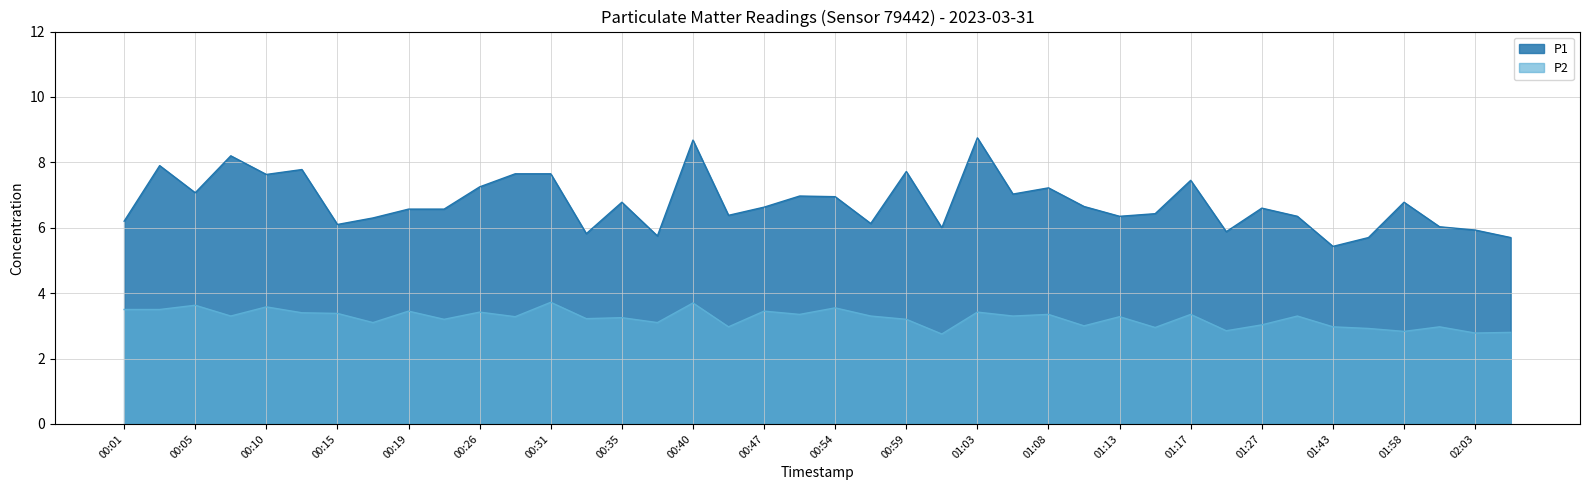

True or false: P1 and P2 intersect in this chart.

False